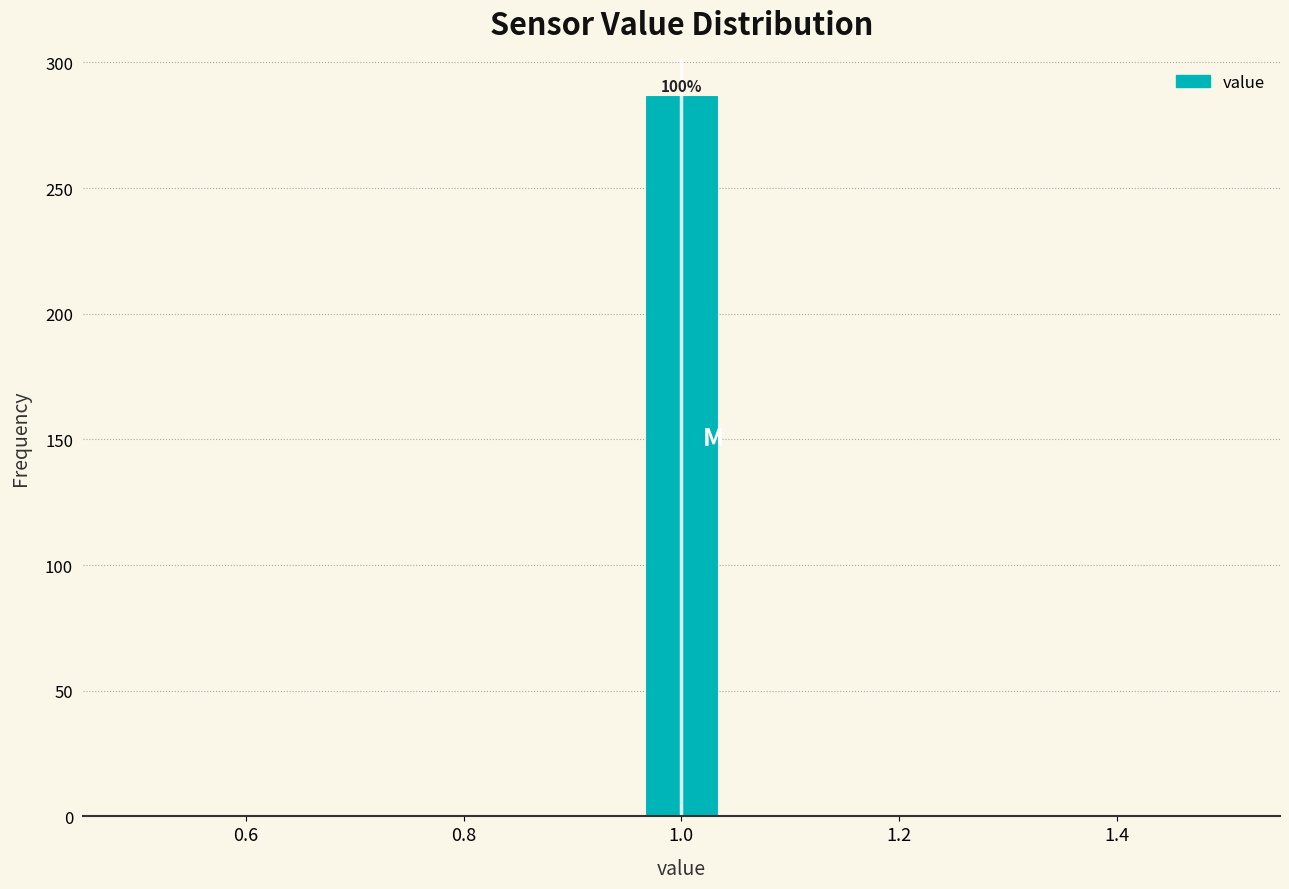

Around what value on the x-axis is the tallest bar? Give the approximate position of its centre, as read against the axis.

1.00